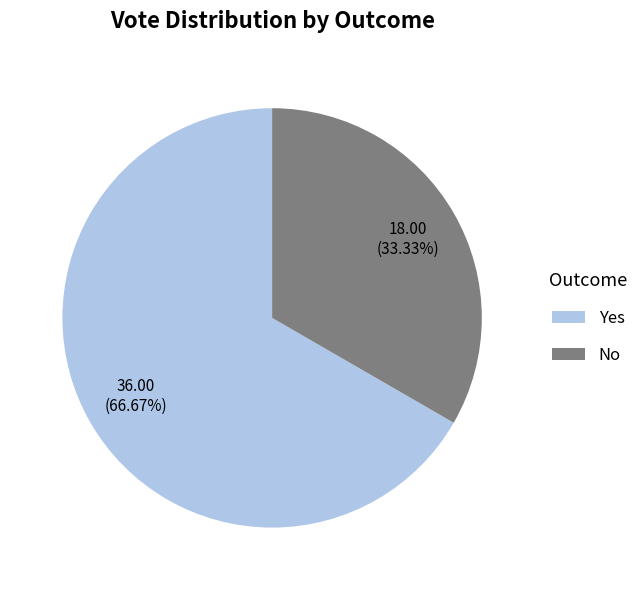

To the nearest percent, what is the difference between the largest and smallest slice percentages?

33%